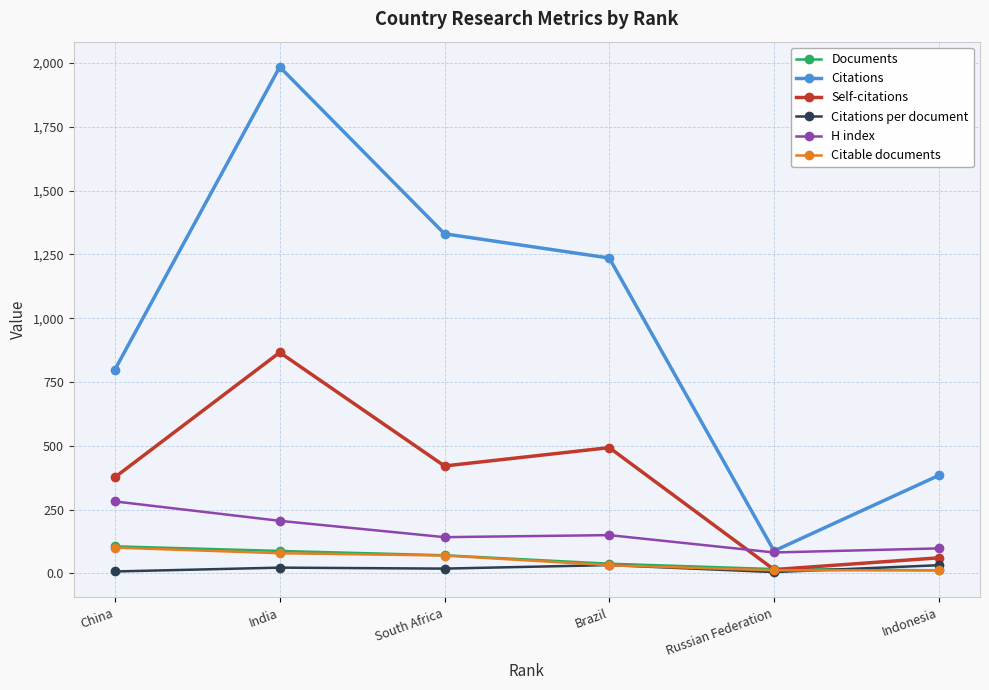

Which series changed the most between India and Brazil?

Citations